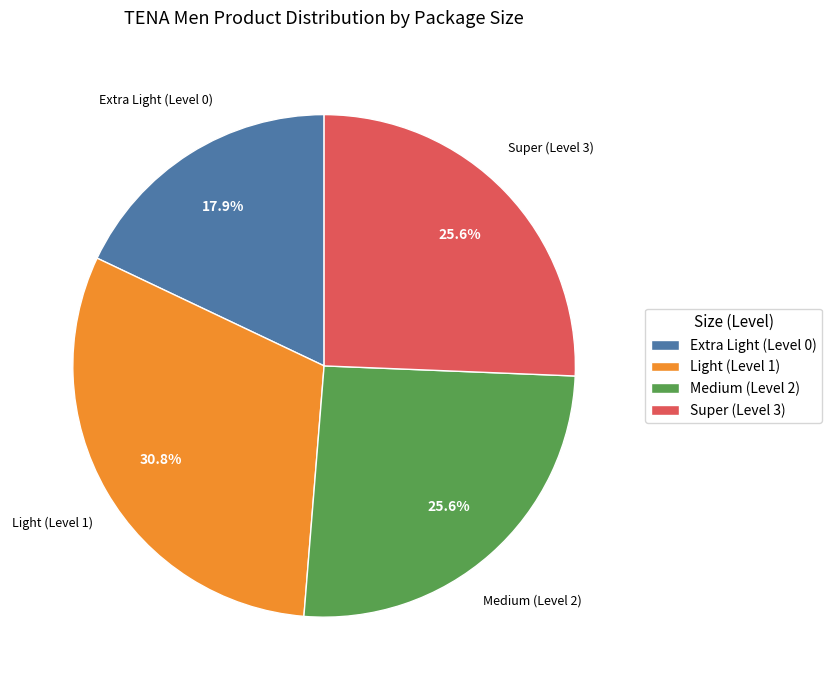

What percentage is NOT represented by Extra Light (Level 0)?

82.1%